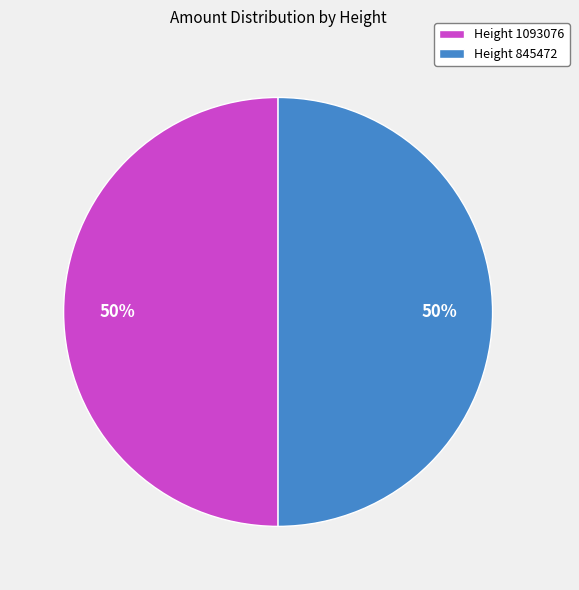

How many segments does this pie chart have?

2